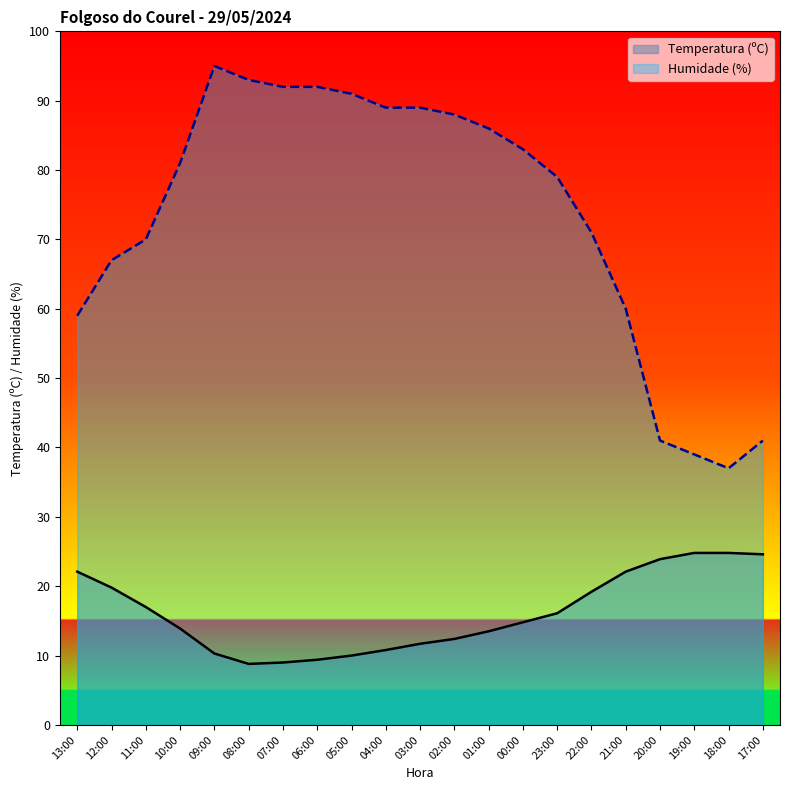

How many lines are shown in the chart?

2